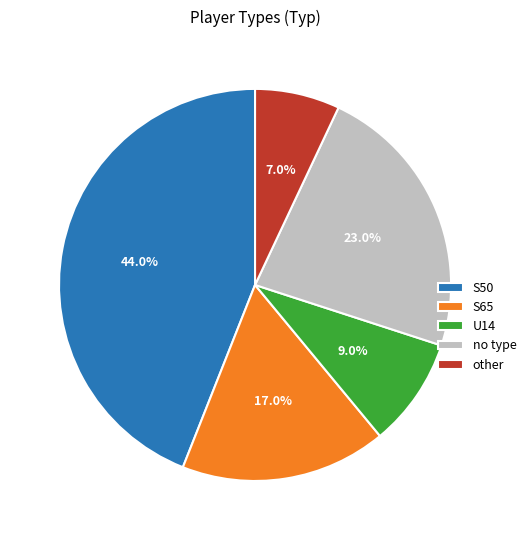

To the nearest percent, what percentage of the pie is U14?

9%